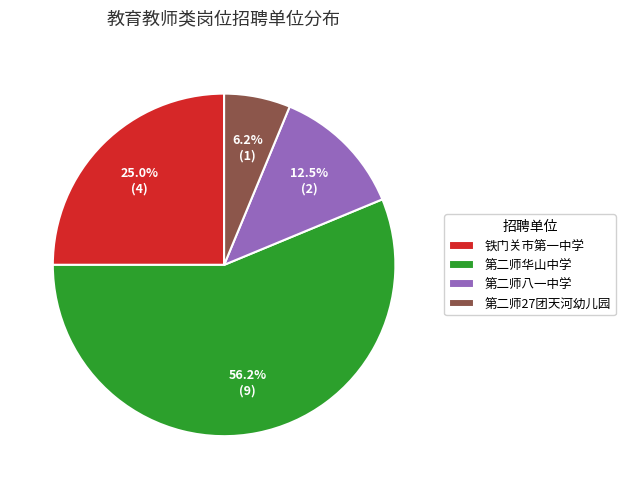

Which slice is the largest?

第二师华山中学